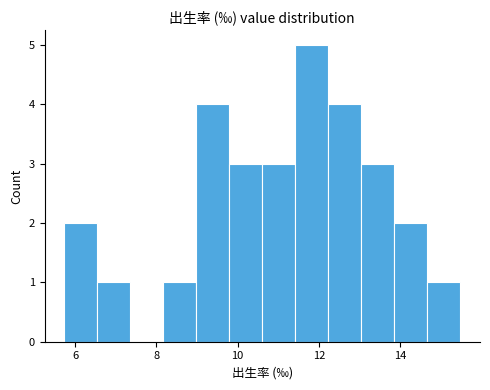

Over which range of the x-axis is the bar tallest?

11.4 to 12.2